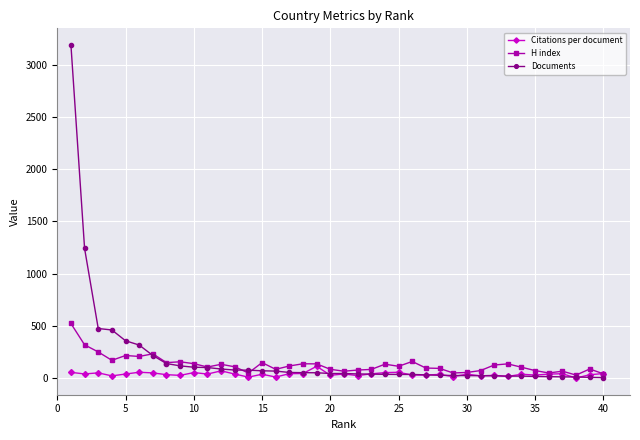

What is the value of the Documents point at the 15th from the left?

73.0